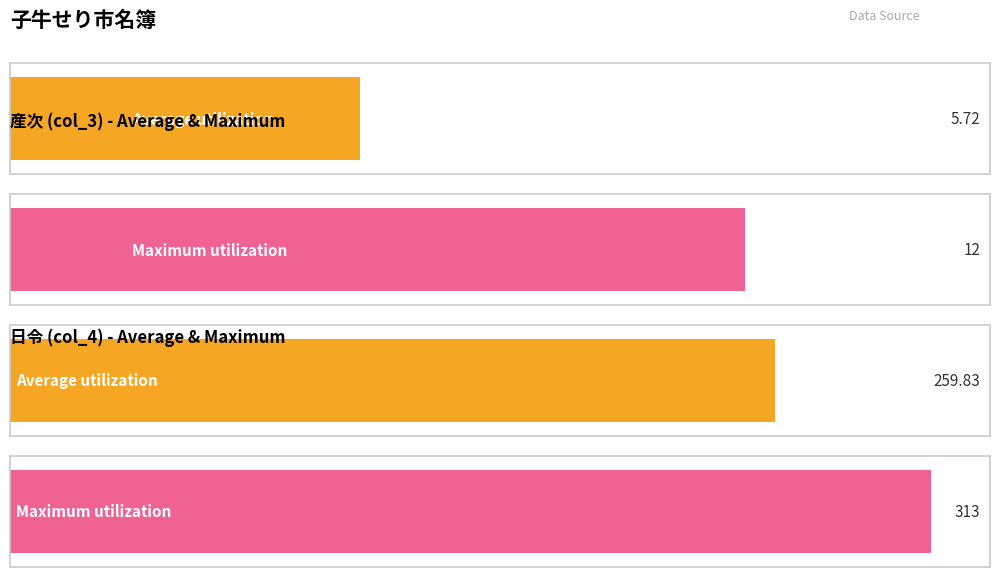

Is the value of Average utilization at 14 greater than the value of Maximum utilization at 16?

No